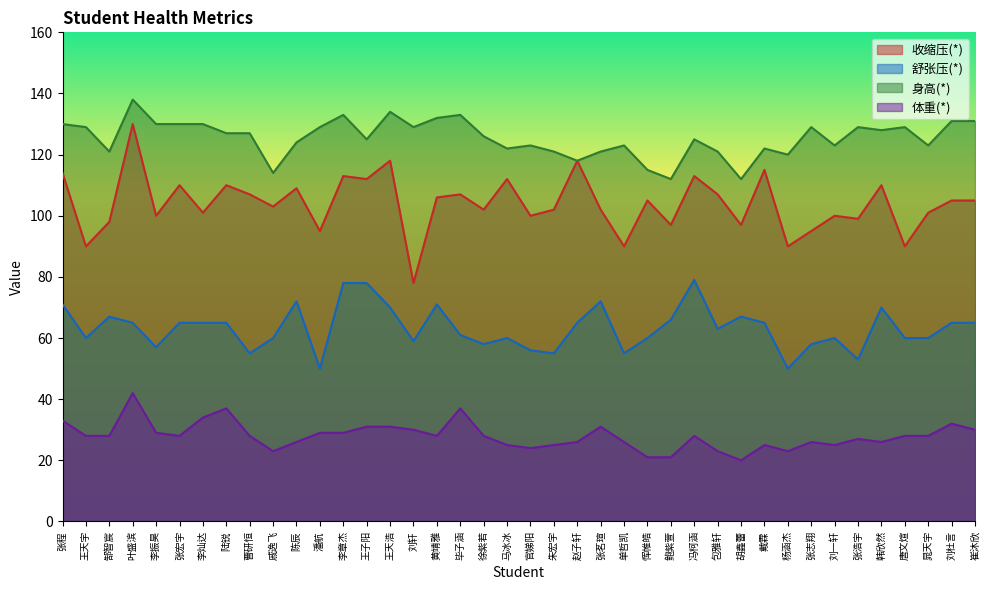

At which label is 收缩压(*) closest to 104?

戚逸飞